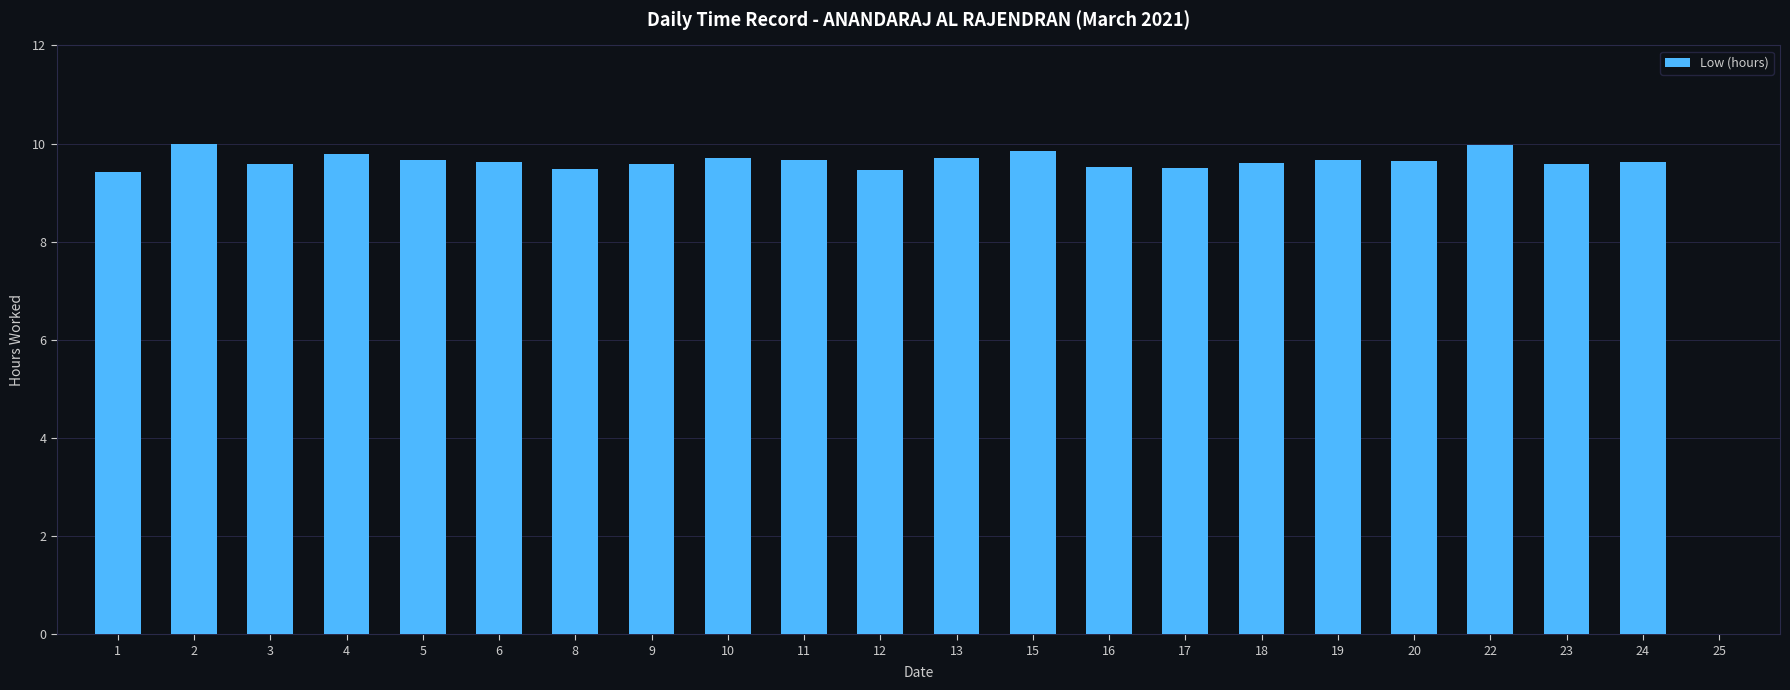

At which label is the value closest to 4?

25